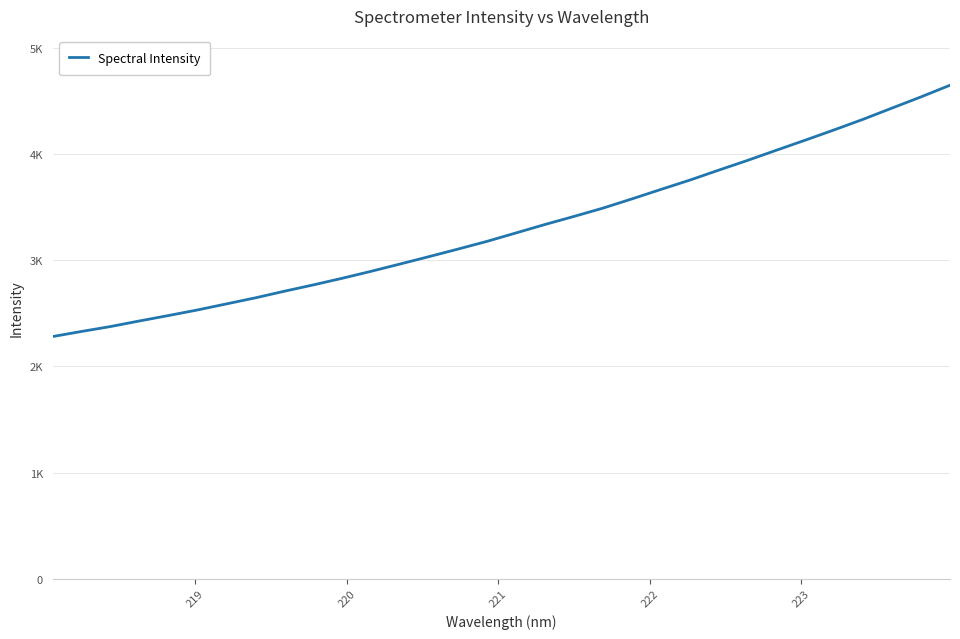

Does the chart display data point markers on the line(s)?

No